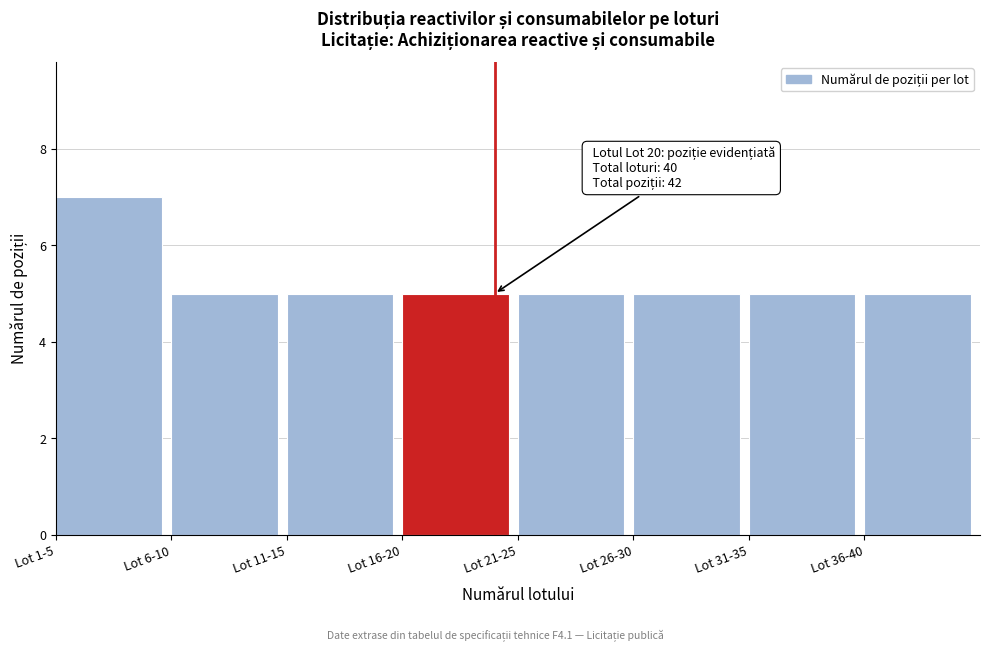

Reading left to right, extract all data points from this chart.

7	5	5	5	5	5	5	5